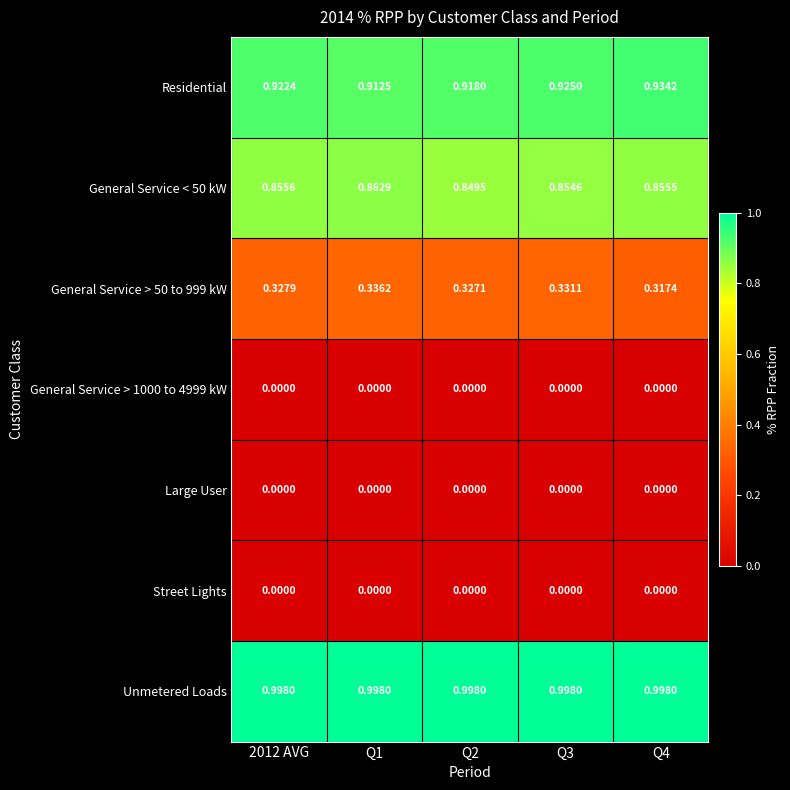

Between Q1 and Q4, which series saw the biggest shift?

Residential